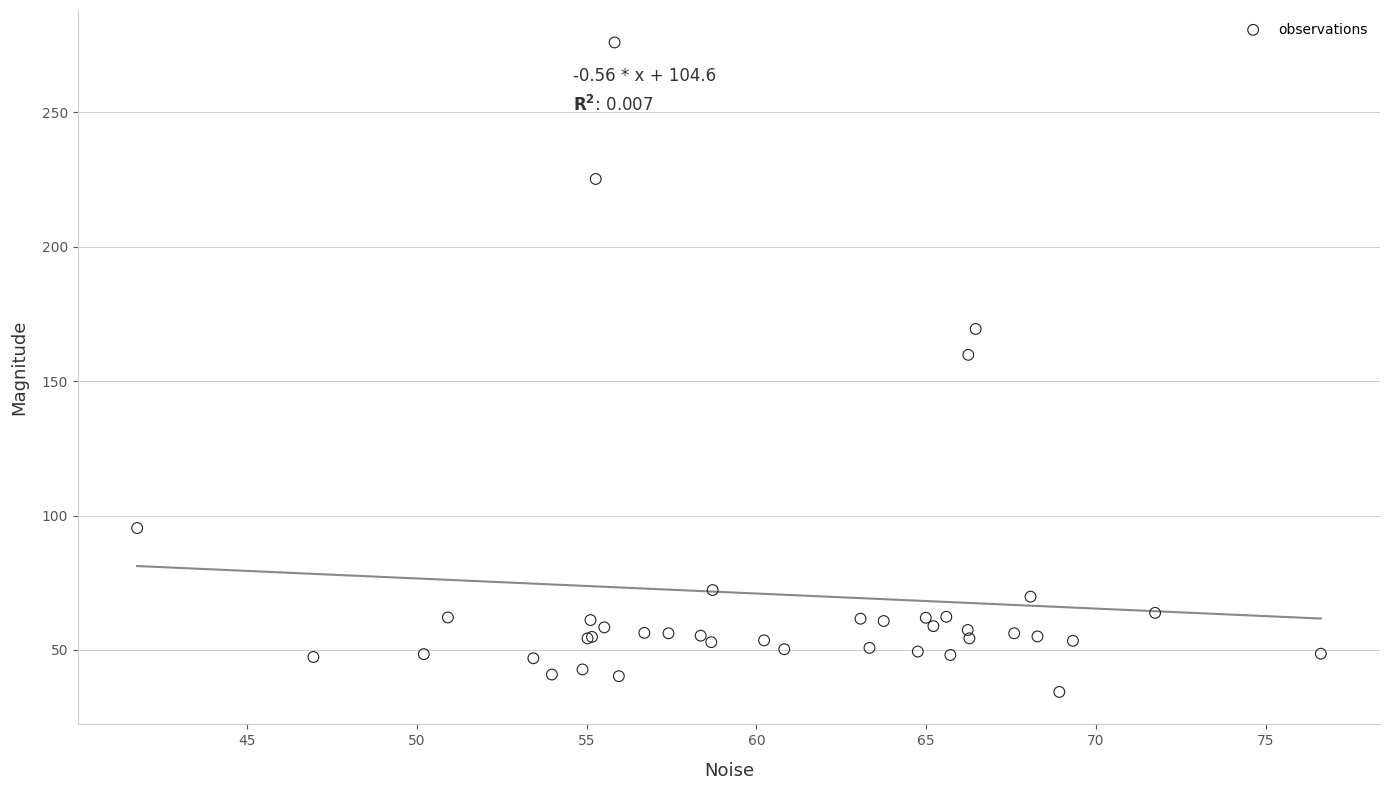

What Y value in the scatter plot is closest to 155?

159.8